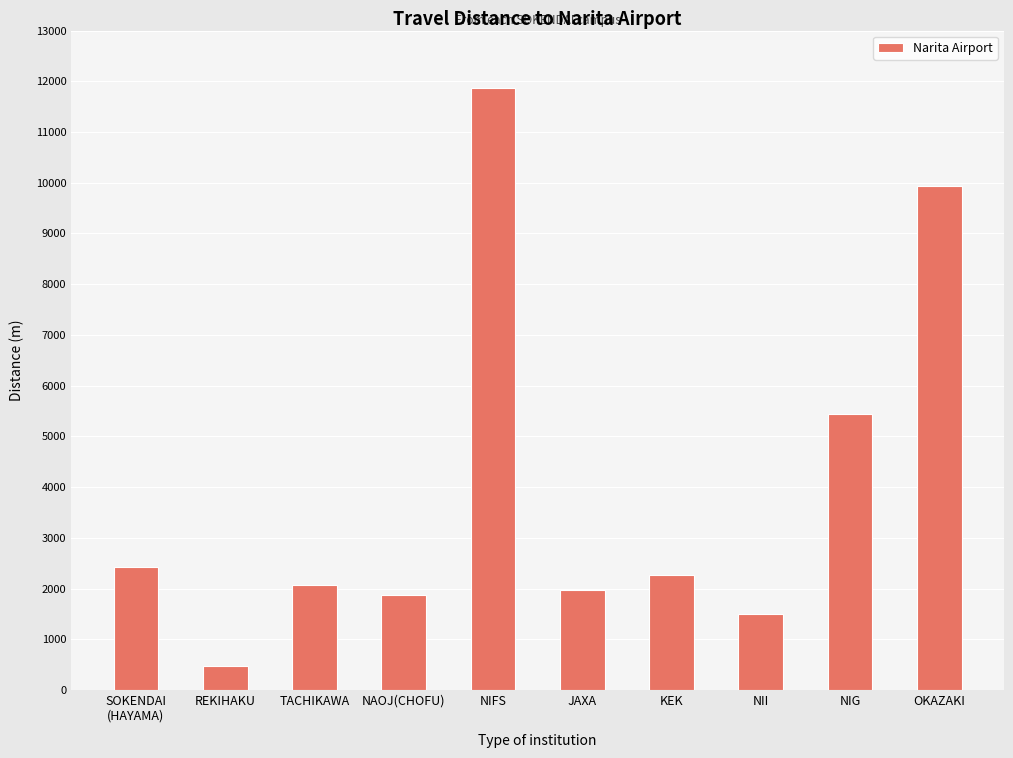

At which category does the chart reach its peak across all series?

NIFS